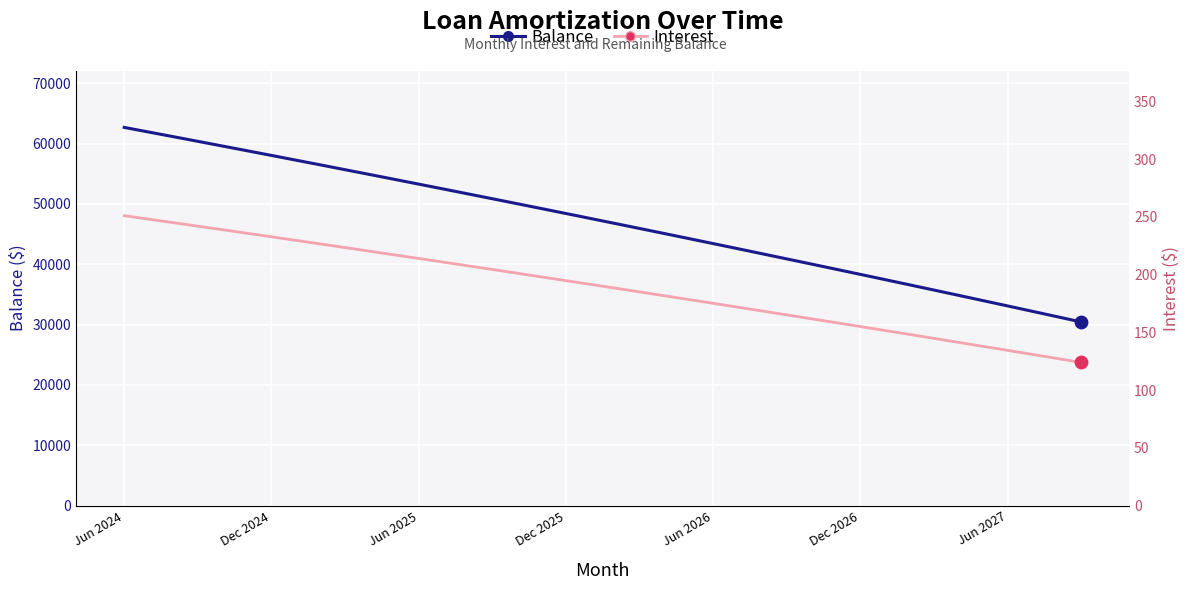

Which series has the largest total across all categories?

Balance